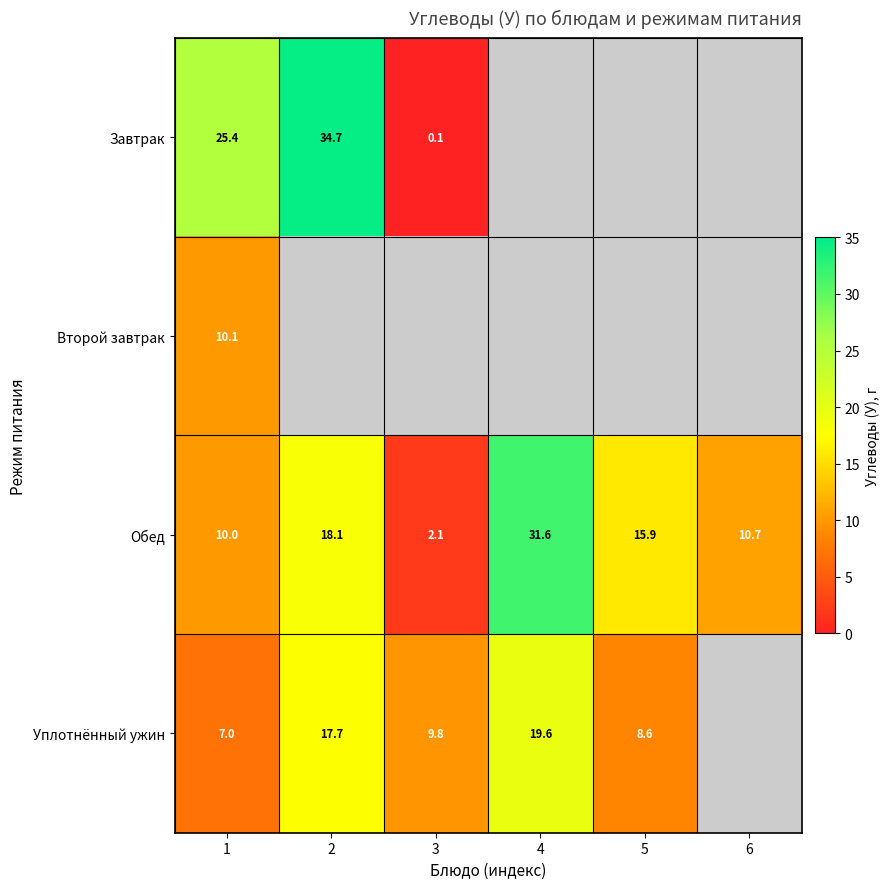

True or false: Завтрак has a value of 14.6 at 2.

False